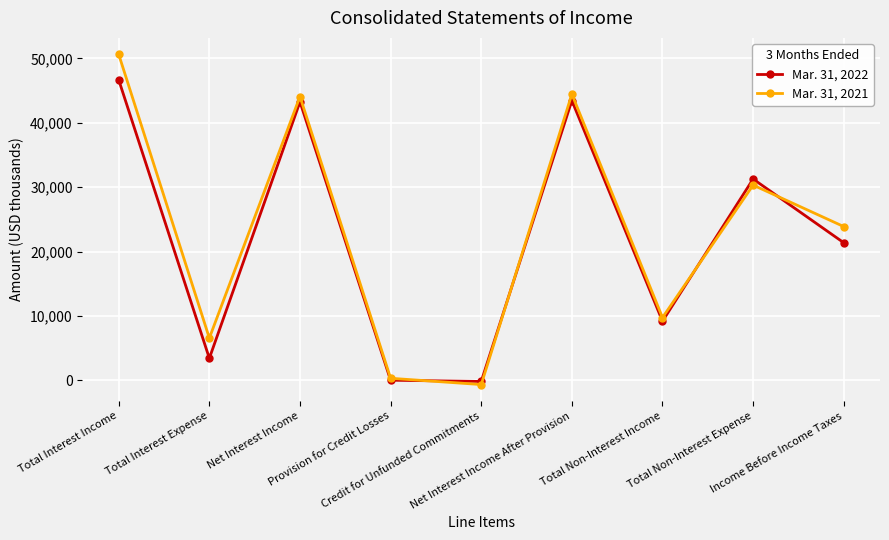

What is the sum of all Mar. 31, 2021 values?

209290